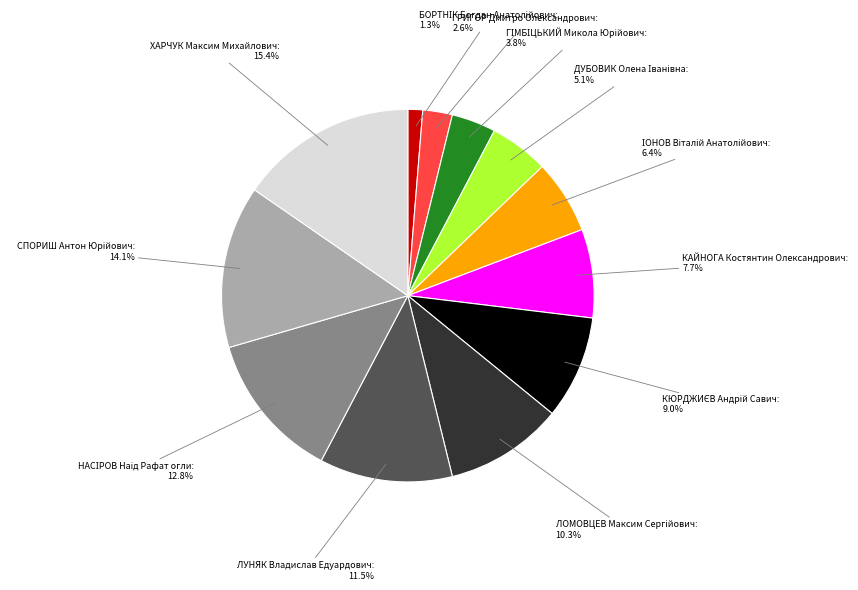

What percentage is NOT represented by ГРИГОР Дмитро Олександрович?

97.4%